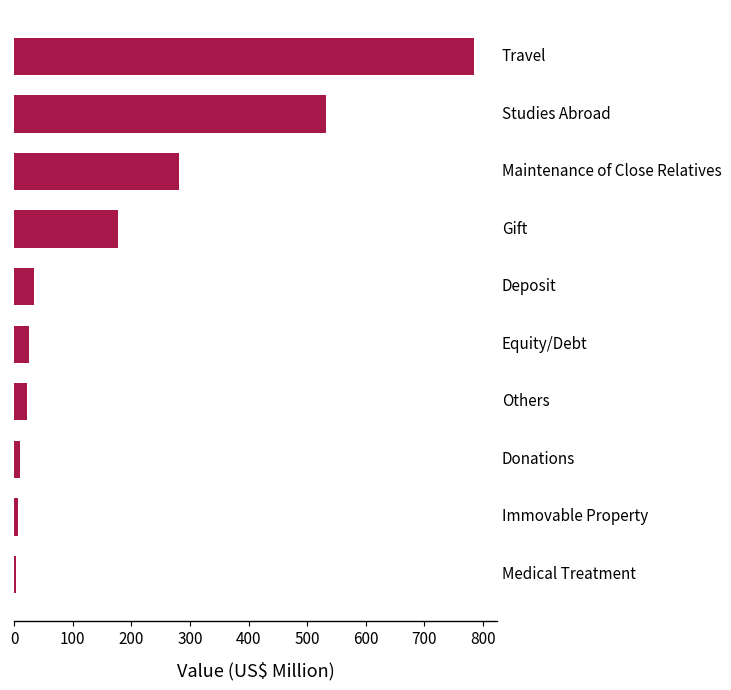

What is the sum of all values?

1875.8